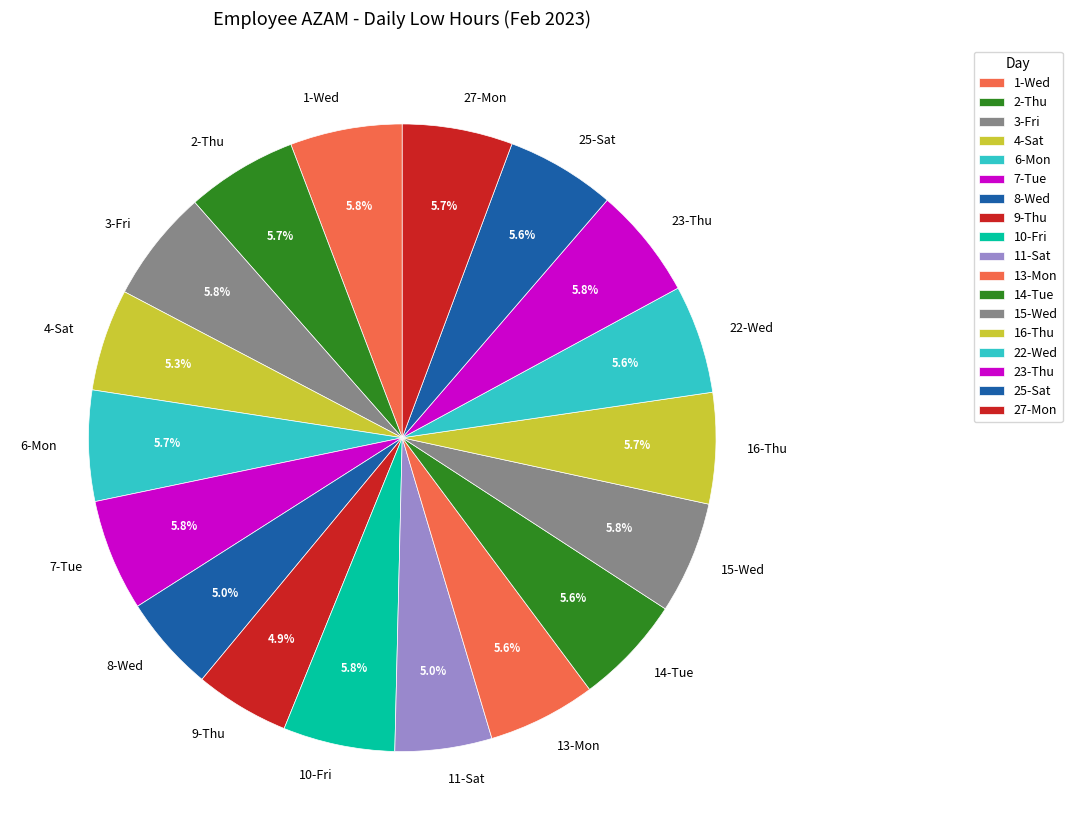

What percentage is the 4-Sat slice, to the nearest percent?

5%